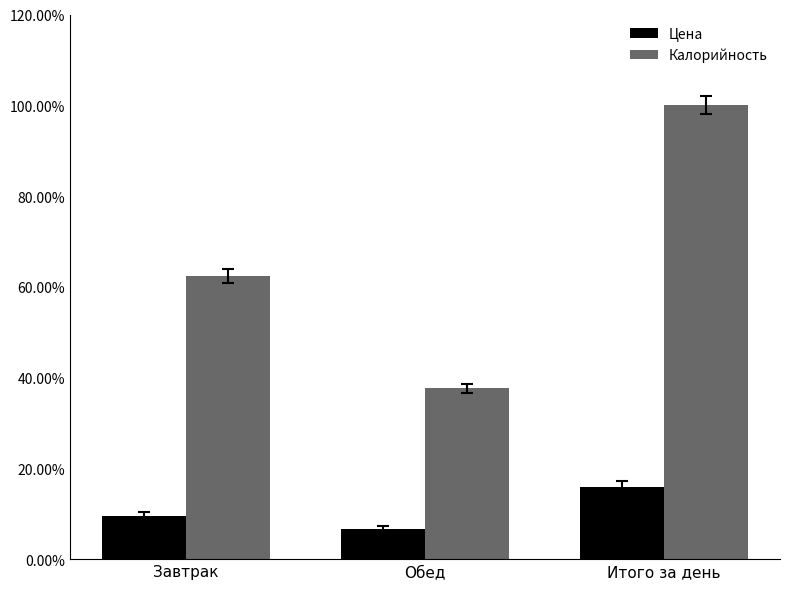

Are the bars horizontal?

No